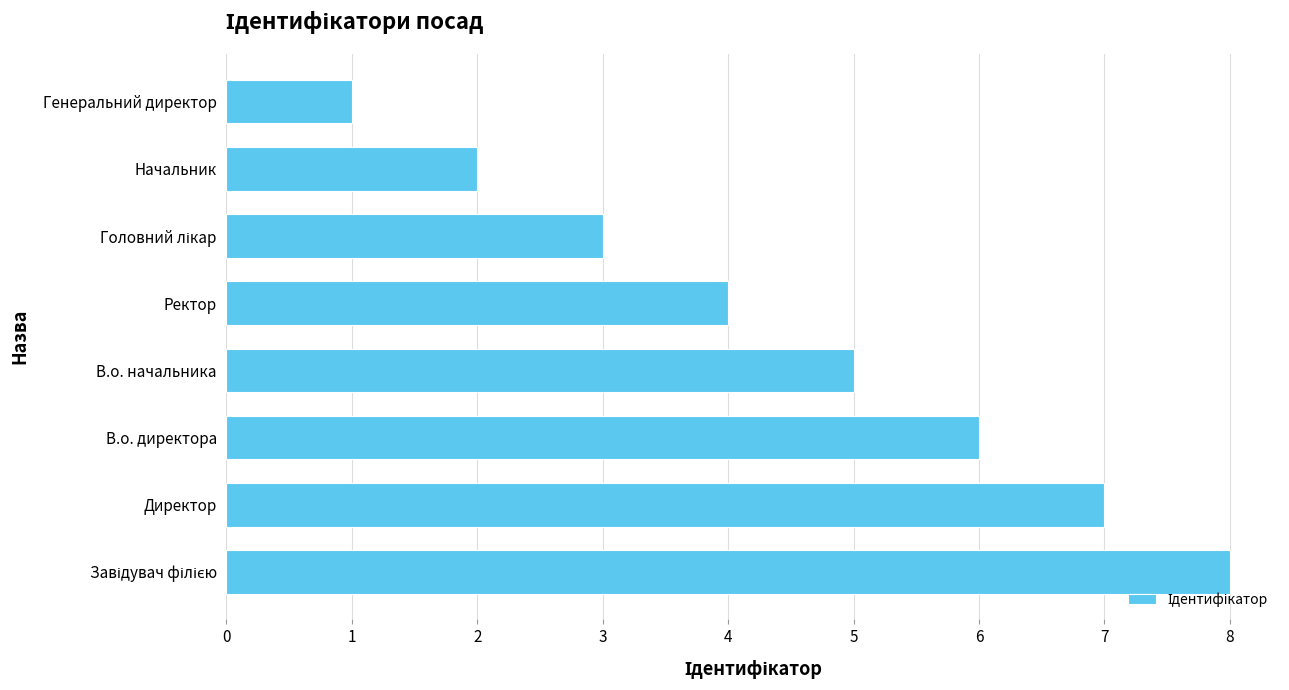

The chart shows a value of 1 at В.о. директора. True or false?

False